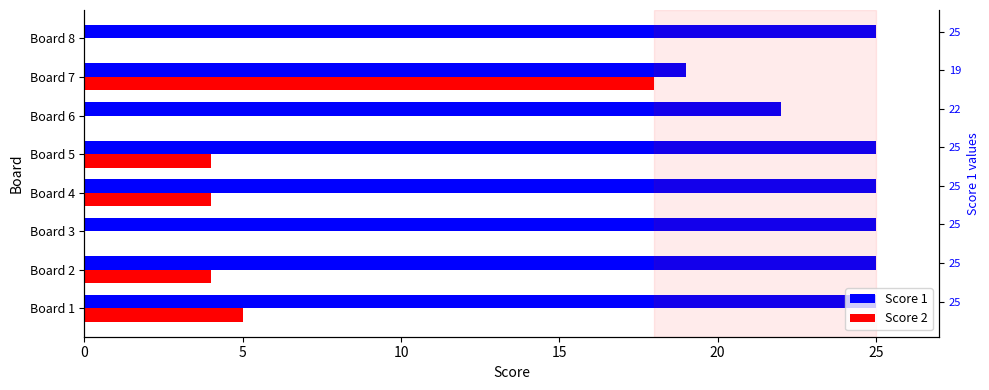

Rank the series by their maximum value, from highest to lowest.

Score 1, Score 2